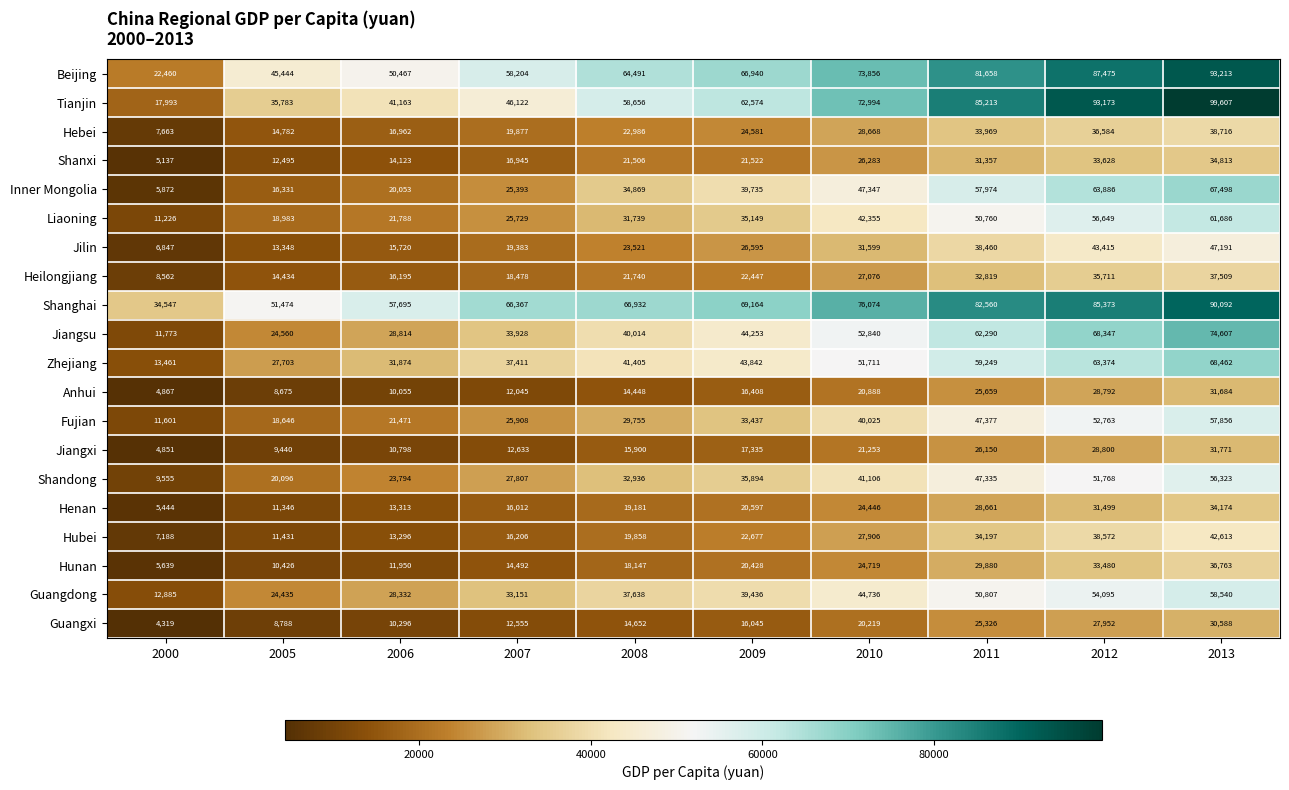

What is the sum of all Tianjin values?

613278